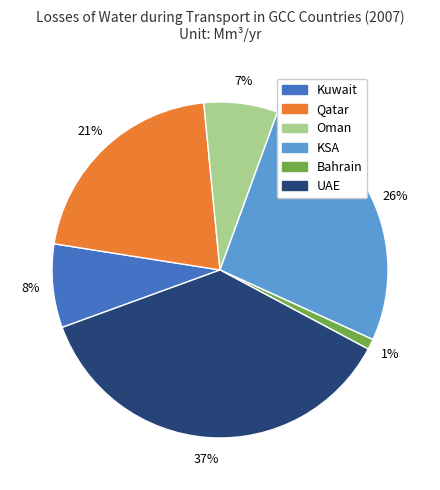

To the nearest percent, what is the difference between the largest and smallest slice percentages?

36%